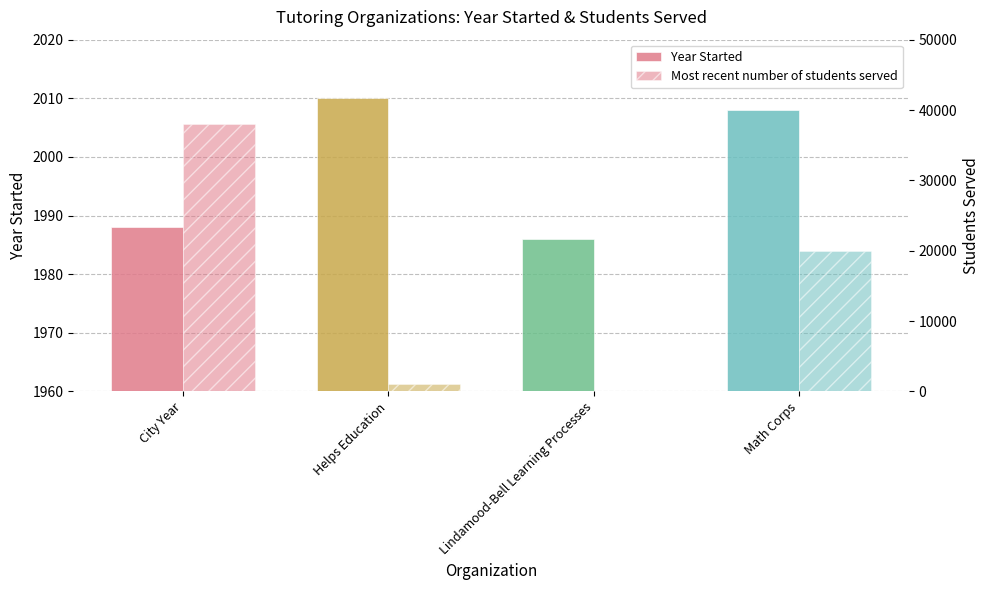

What is the label of the 4th bar from the left?

Math Corps